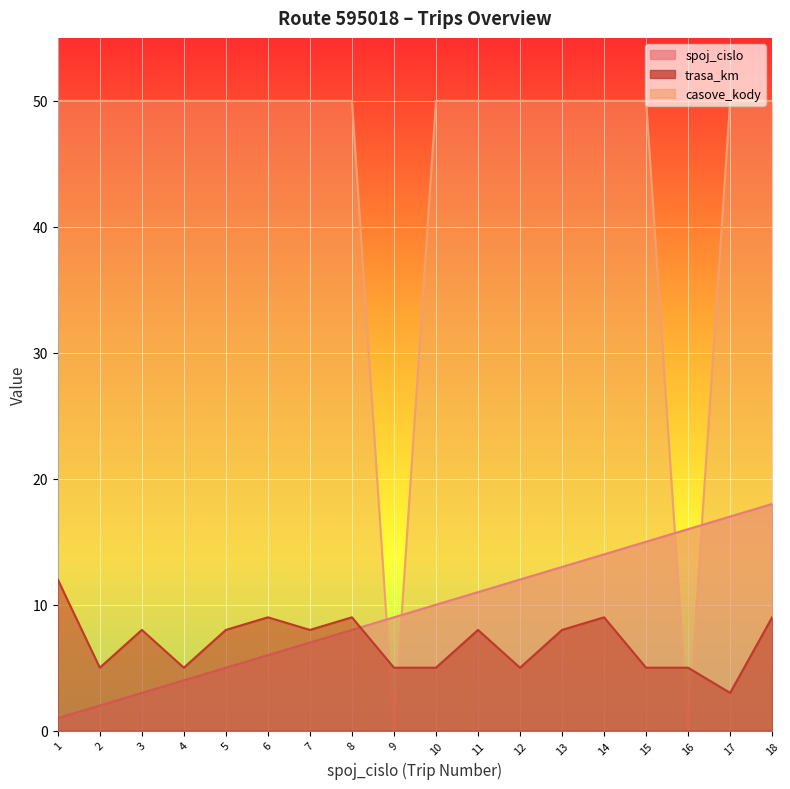

Which series ends up on top after the final intersection of trasa_km and spoj_cislo?

spoj_cislo